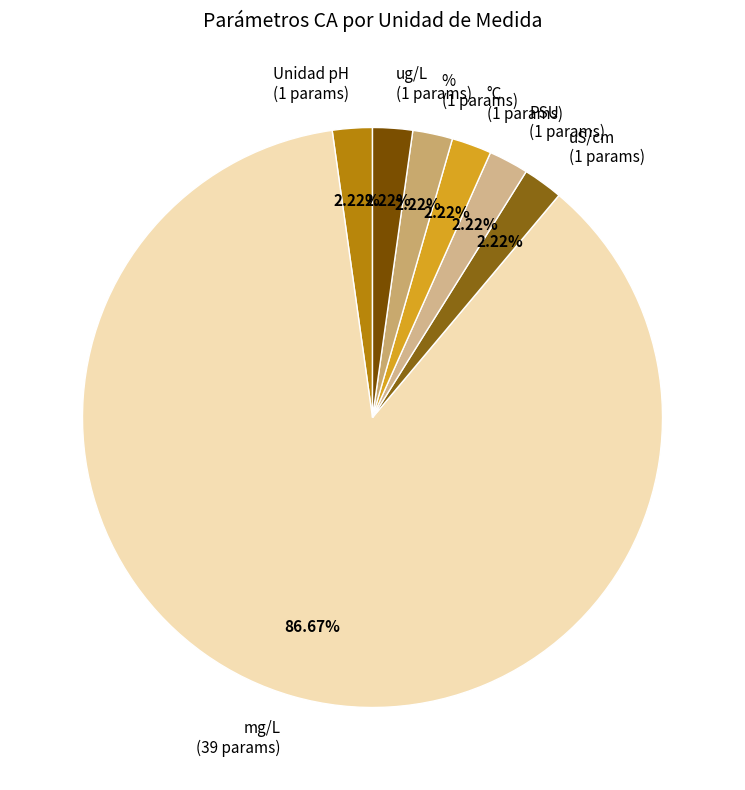

What is the ratio of the value at °C to the value at ug/L?

1.0